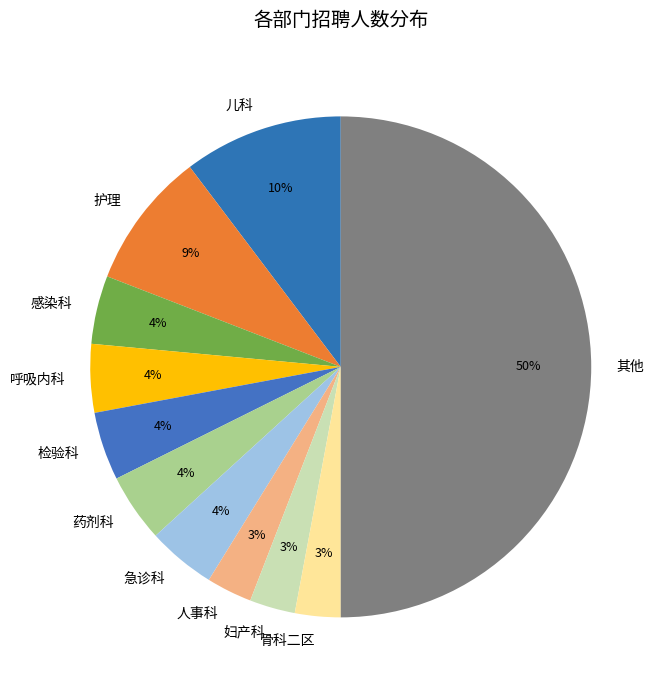

To the nearest percent, what is the average slice percentage?

9%